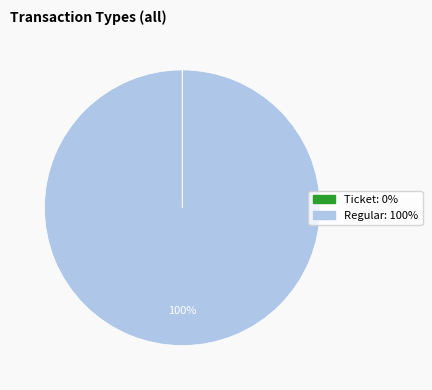

Which category has the biggest portion of the pie?

Regular